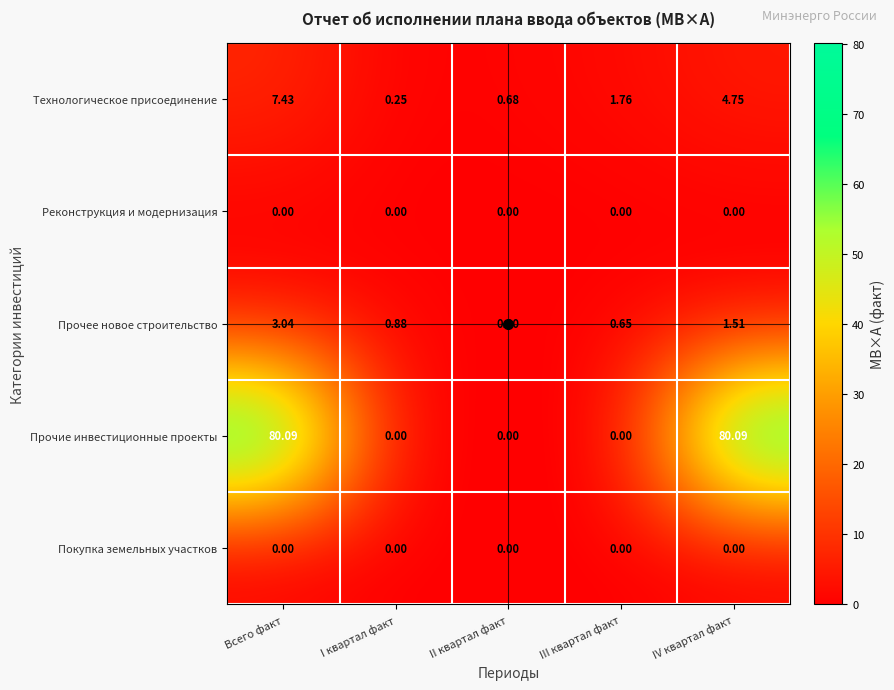

Which series has the largest total across all categories?

Прочие инвестиционные проекты